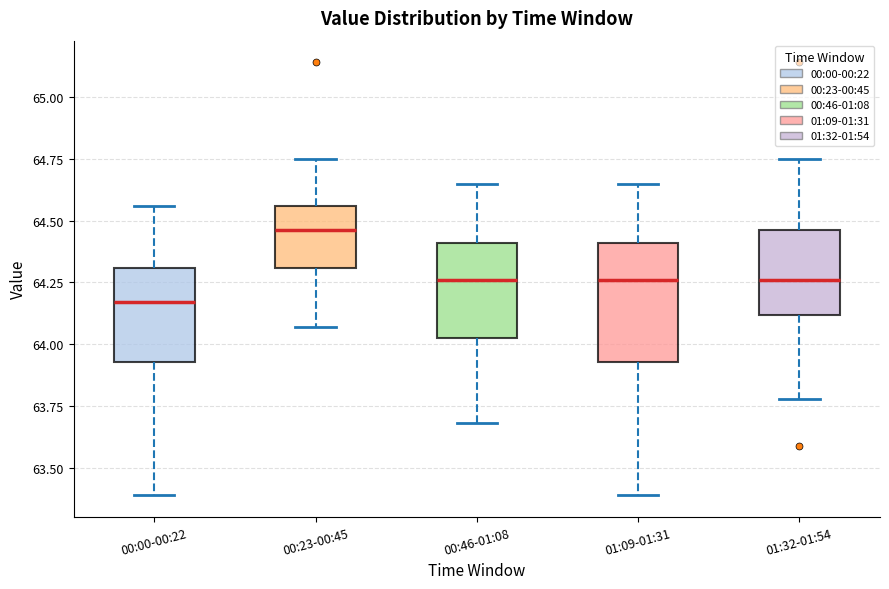

Reading left to right, transcribe this box plot: for each box, give where its median line is, the range the box spans, and where its two whiskers end, as read against the y-axis. The values are not printed on the chart, so give them approximately, as read against the axis.

00:00-00:22: median 64.15, box 63.95 to 64.30, whiskers 63.40 to 64.55
00:23-00:45: median 64.45, box 64.30 to 64.55, whiskers 64.05 to 64.75
00:46-01:08: median 64.25, box 64.05 to 64.40, whiskers 63.70 to 64.65
01:09-01:31: median 64.25, box 63.95 to 64.40, whiskers 63.40 to 64.65
01:32-01:54: median 64.25, box 64.10 to 64.45, whiskers 63.80 to 64.75